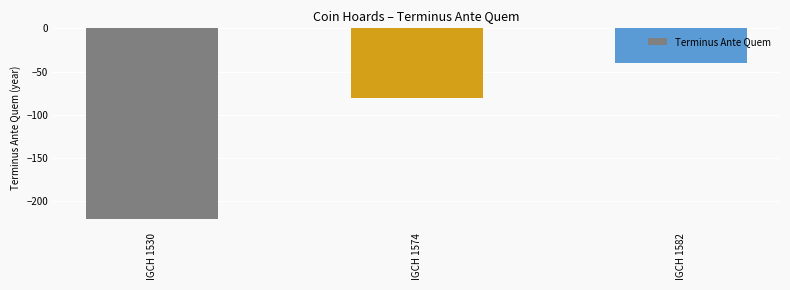

At which label is the value closest to -130?

IGCH 1574